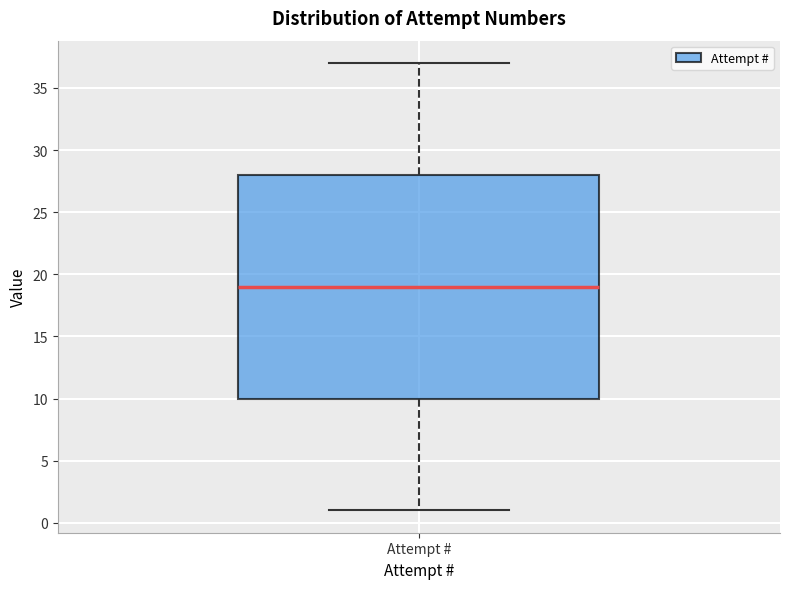

Read this box plot against the y-axis: the position of the median line, the range covered by the box, and the ends of both whiskers. The values are not printed on the chart, so give them approximately, as read against the axis.

median 19, box 10 to 28, whiskers 1 to 37